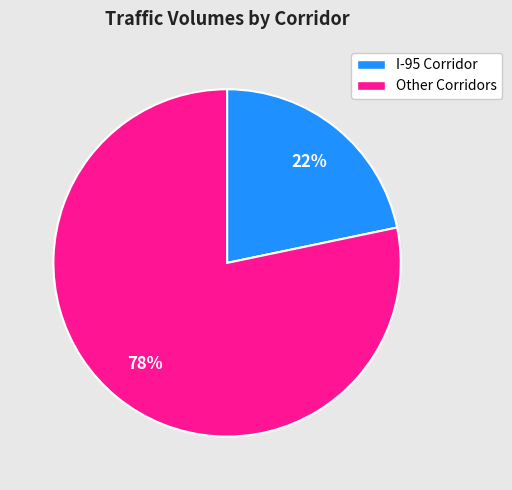

Is there a majority slice in this chart?

Yes